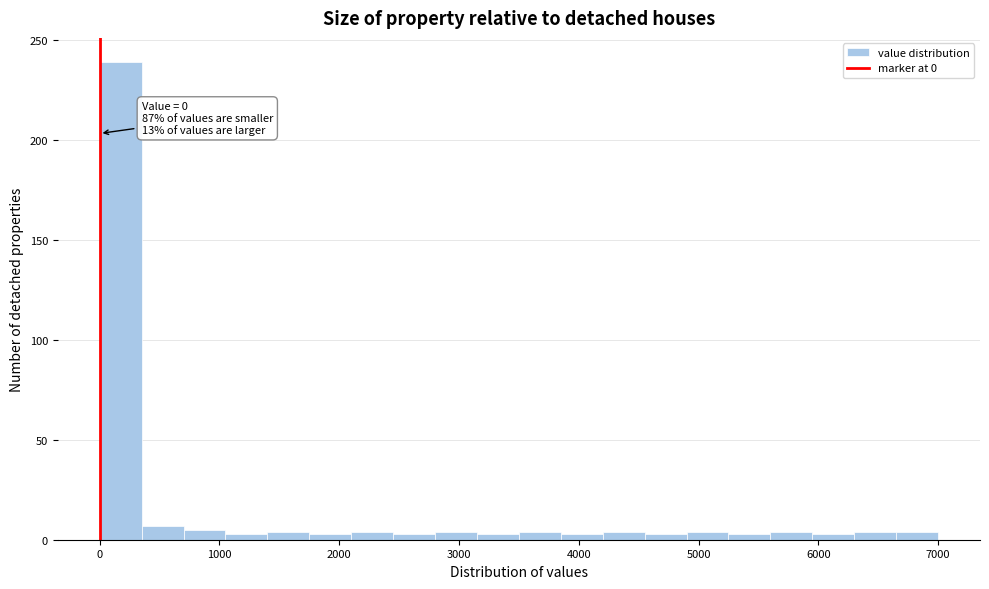

Read against the x-axis, roughly where is the centre of the tallest bar?

200